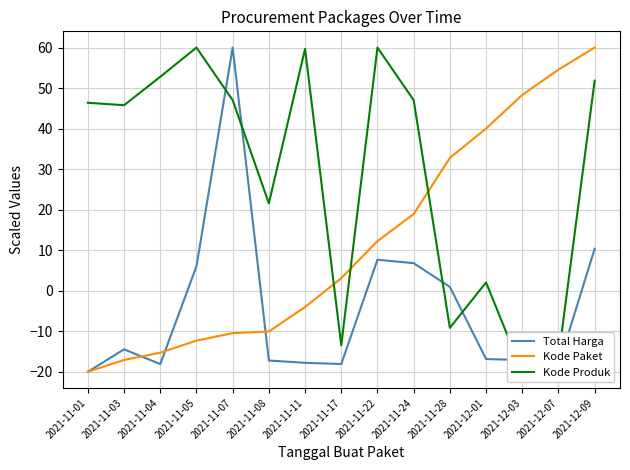

Which series has the widest spread of values?

Total Harga